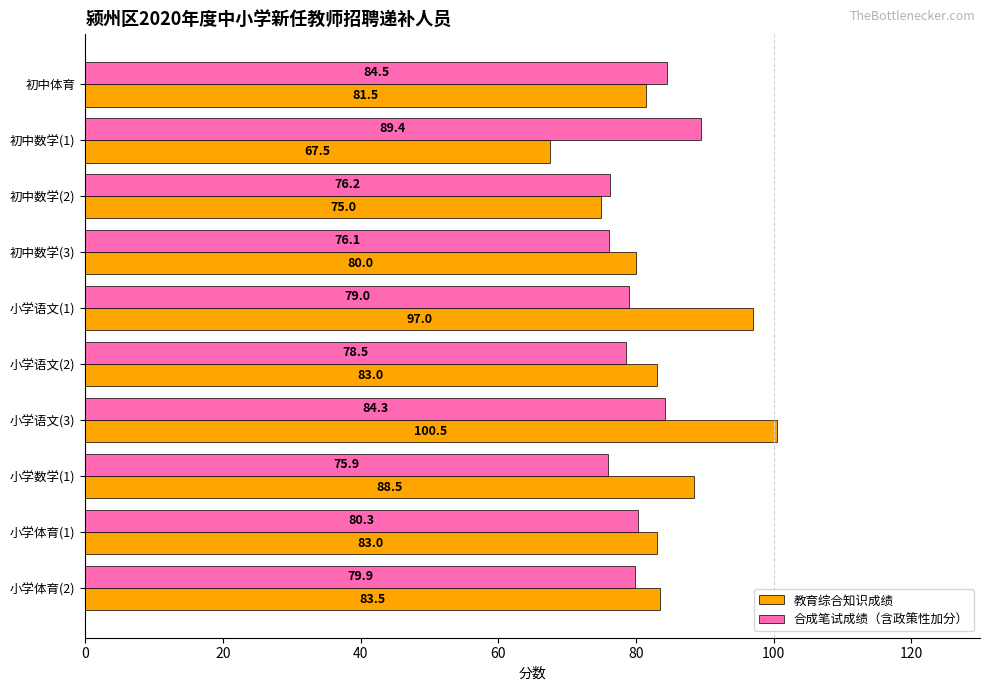

What is the total value across all series at 初中数学(3)?

156.1